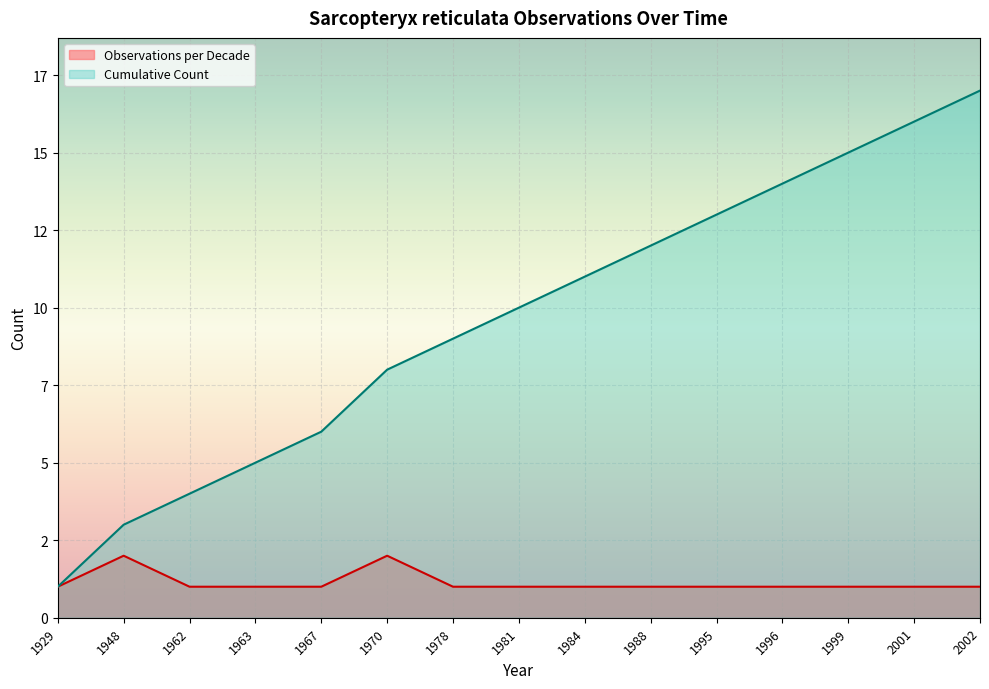

Where is Cumulative Count nearest to the value 9?

1978